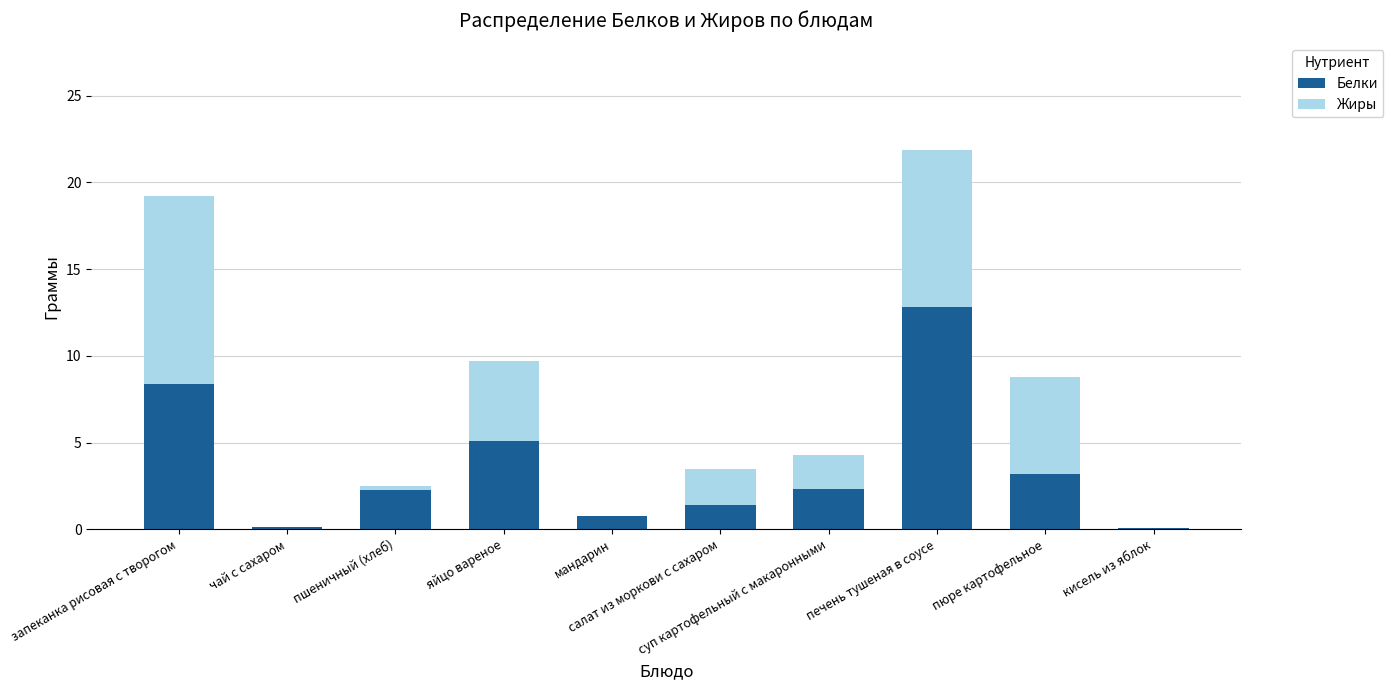

What is the difference between the Белки values at яйцо вареное and запеканка рисовая с творогом?

3.3